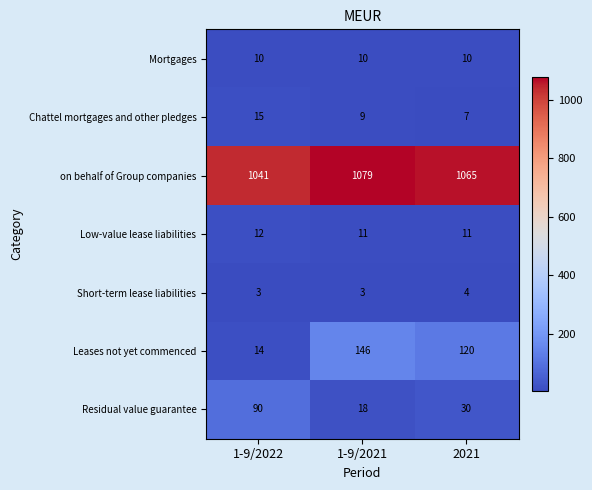

Which series changed the most between 1-9/2021 and 2021?

Leases not yet commenced